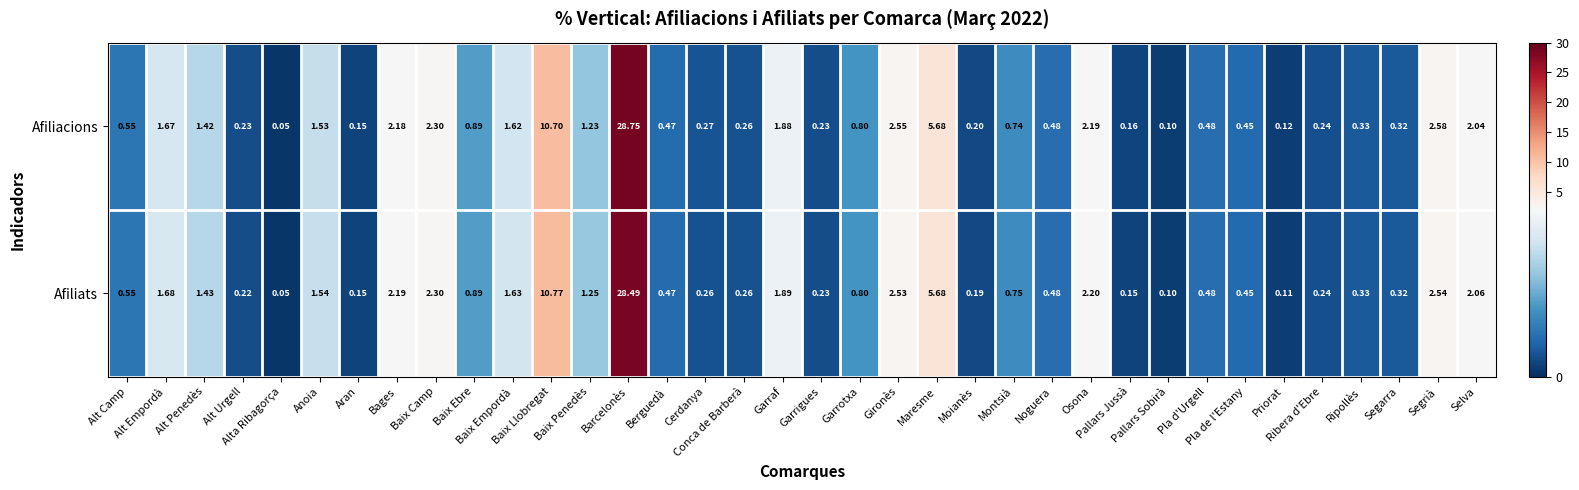

Which series has the largest range (max minus min)?

Afiliacions